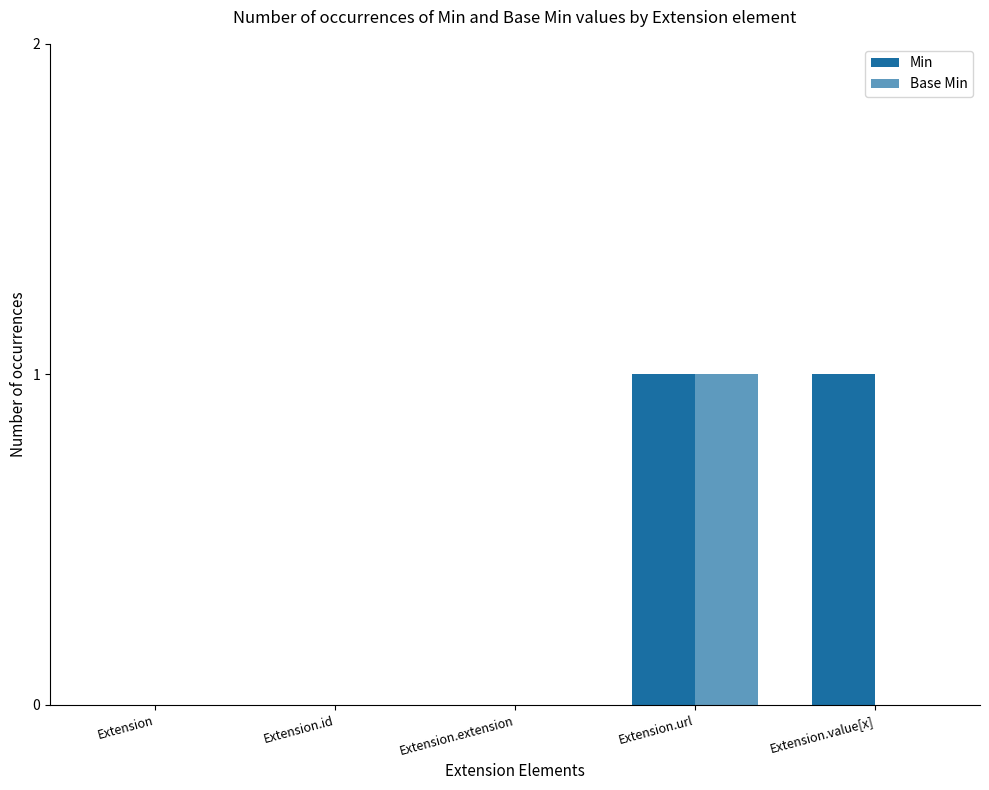

What is the label of the 3rd bar from the left?

Extension.extension